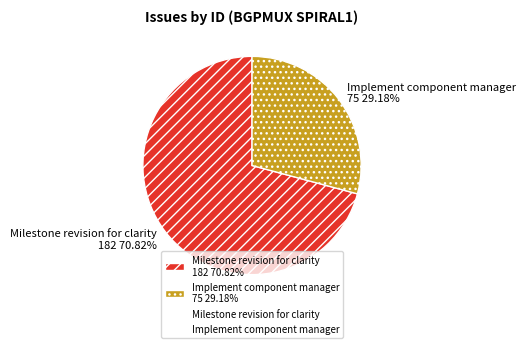

What is the total percentage of Milestone revision for clarity and Implement component manager?

100.0%